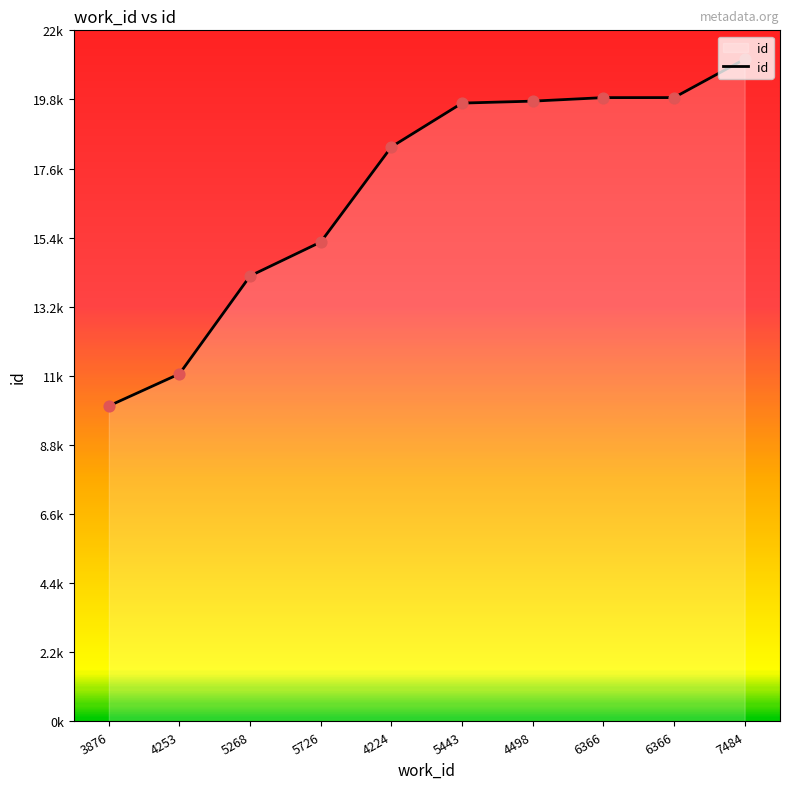

Is this an area chart (filled region under the line)?

Yes